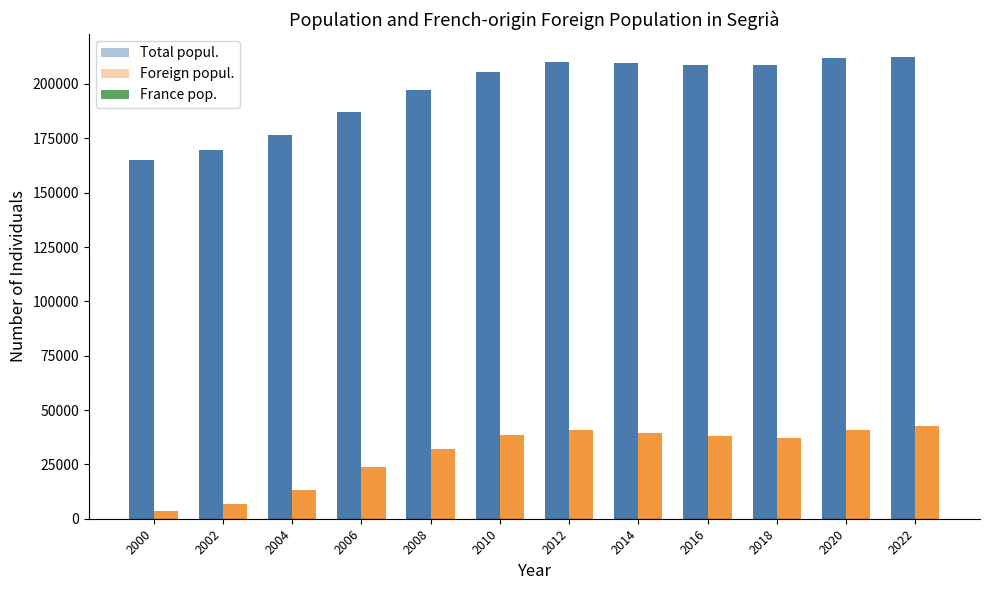

What is the difference between the maximum and minimum values in the Total popul. series?

47190